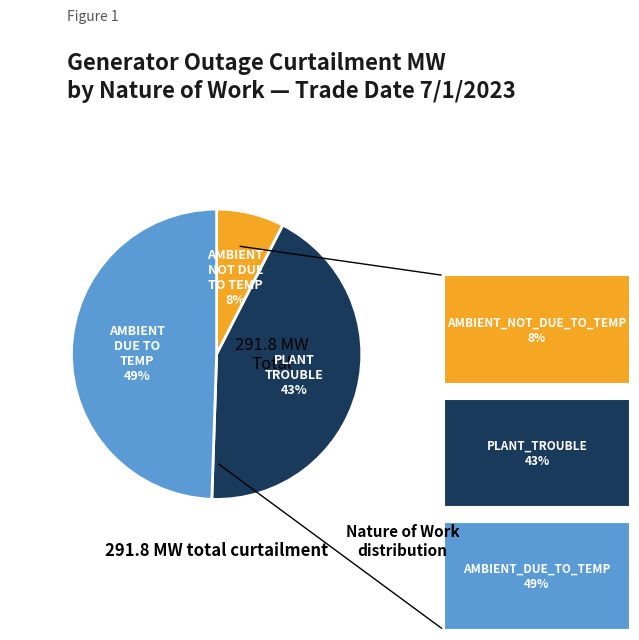

To the nearest percent, what is the average slice percentage?

33%